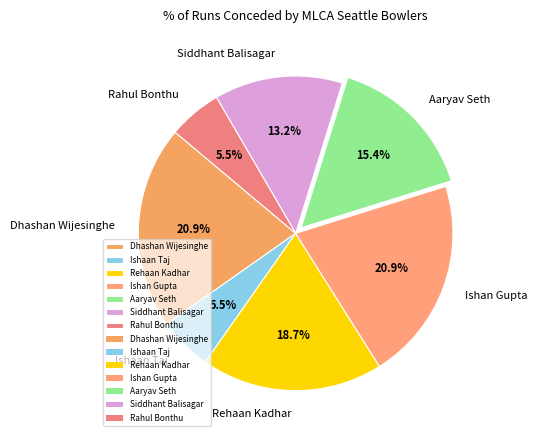

What is the ratio of the value at Ishaan Taj to the value at Aaryav Seth?

0.4